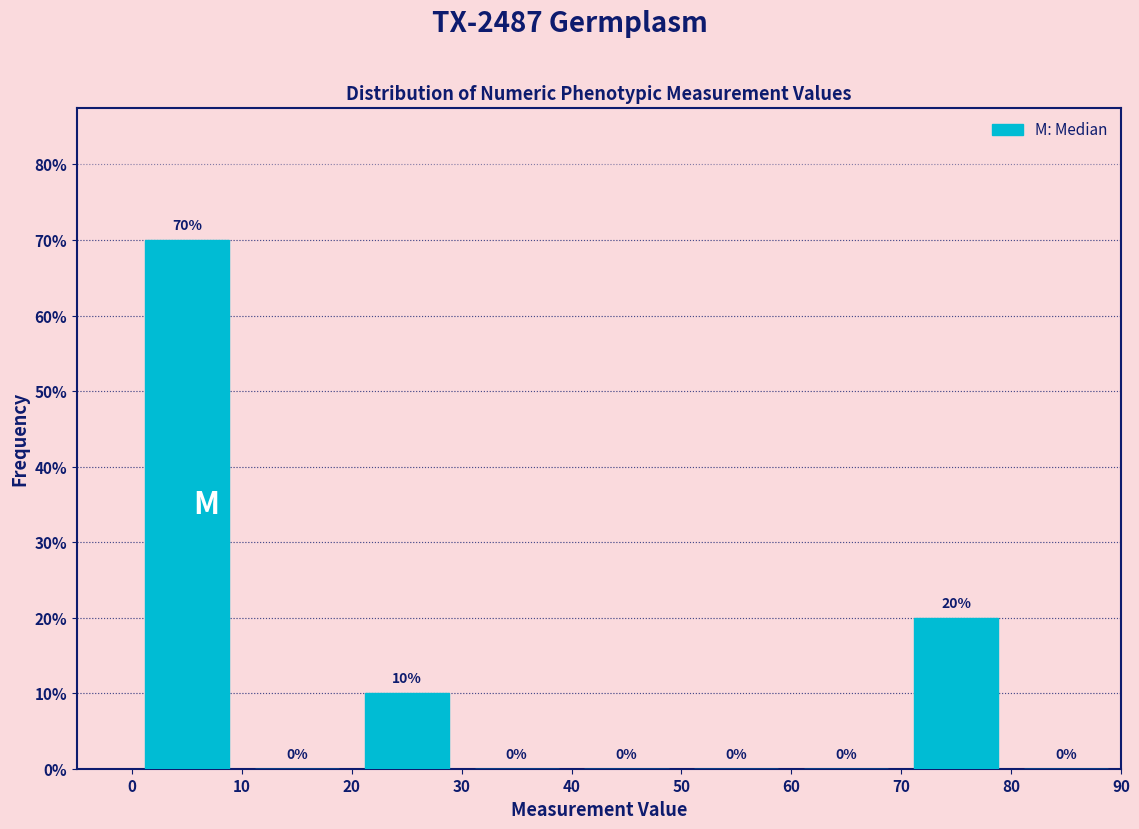

What is the height of the bar covering 0 to 10 on the x-axis?

70